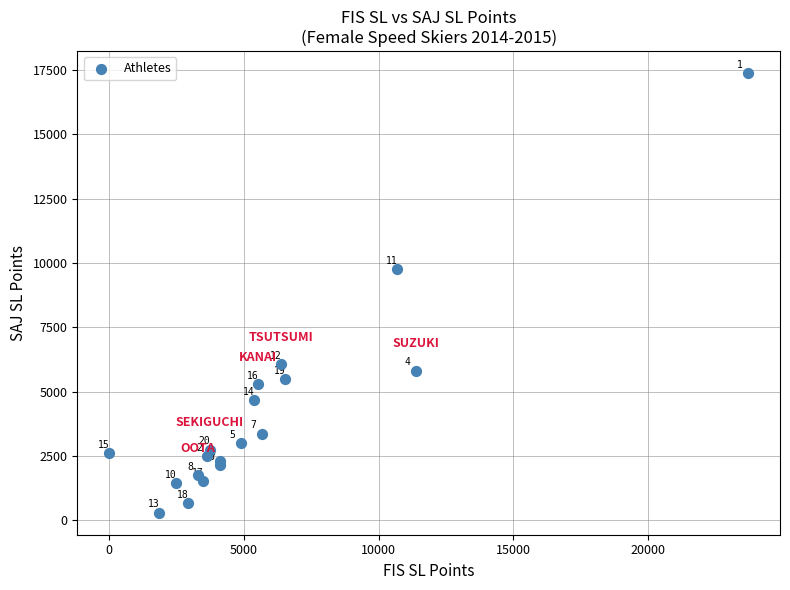

What Y value in the scatter plot is closest to 8836?

9754